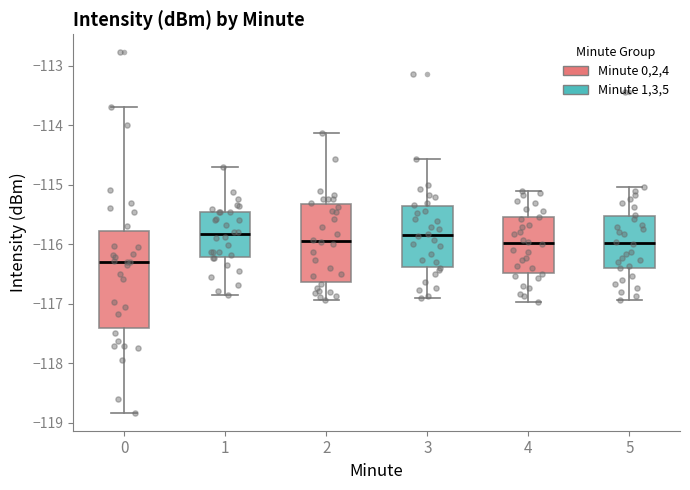

Reading left to right, transcribe this box plot: for each box, give where its median line is, the range the box spans, and where its two whiskers end, as read against the y-axis. The values are not printed on the chart, so give them approximately, as read against the axis.

0: median -116.3, box -117.4 to -115.8, whiskers -118.8 to -113.7
1: median -115.8, box -116.2 to -115.5, whiskers -116.8 to -114.7
2: median -116.0, box -116.6 to -115.3, whiskers -116.9 to -114.1
3: median -115.9, box -116.4 to -115.4, whiskers -116.9 to -114.6
4: median -116.0, box -116.5 to -115.5, whiskers -117.0 to -115.1
5: median -116.0, box -116.4 to -115.5, whiskers -116.9 to -115.0